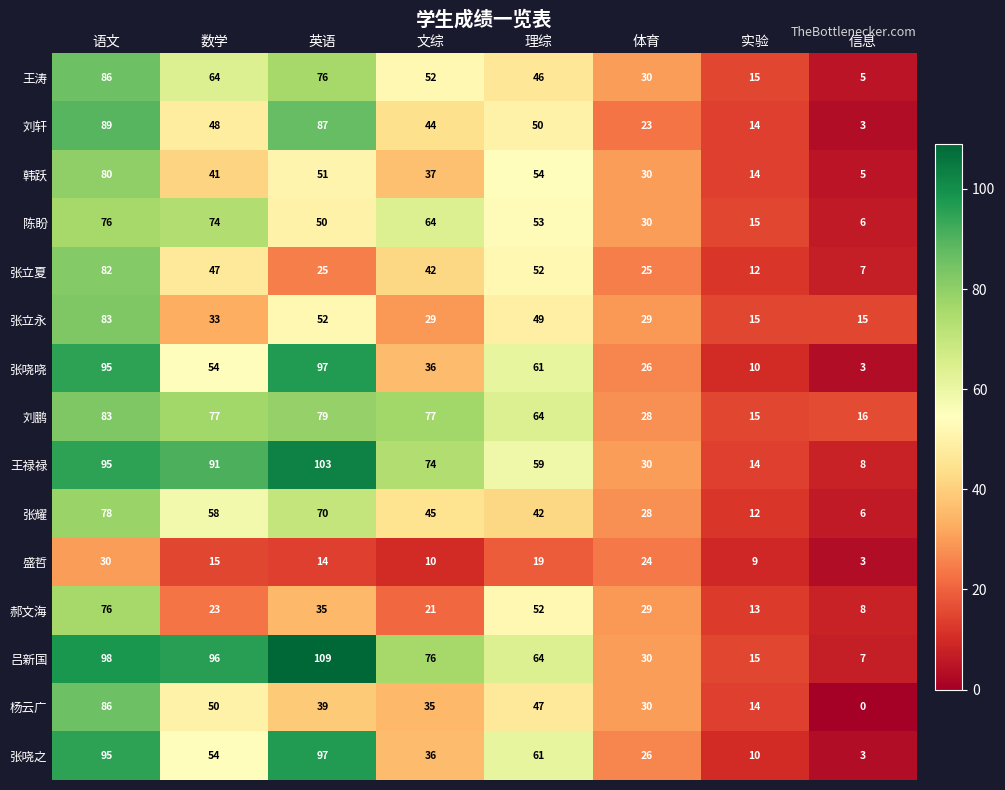

Which series has the widest spread of values?

吕新国